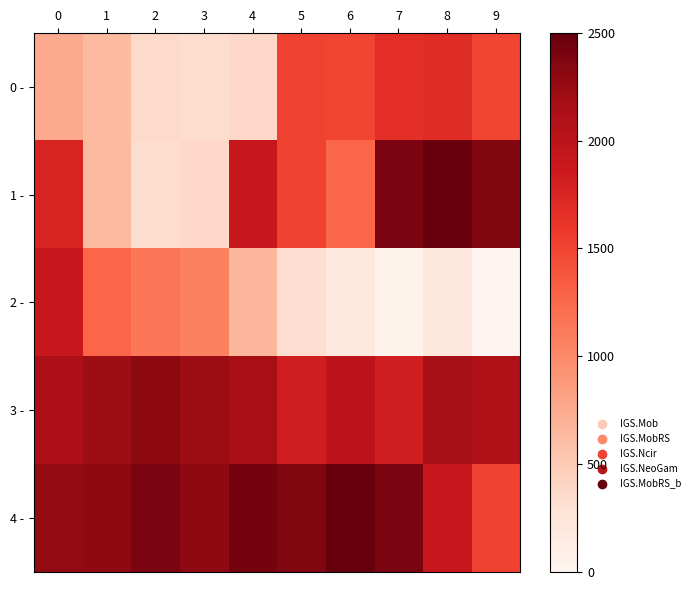

Which has a higher value, 9 or 3?

9